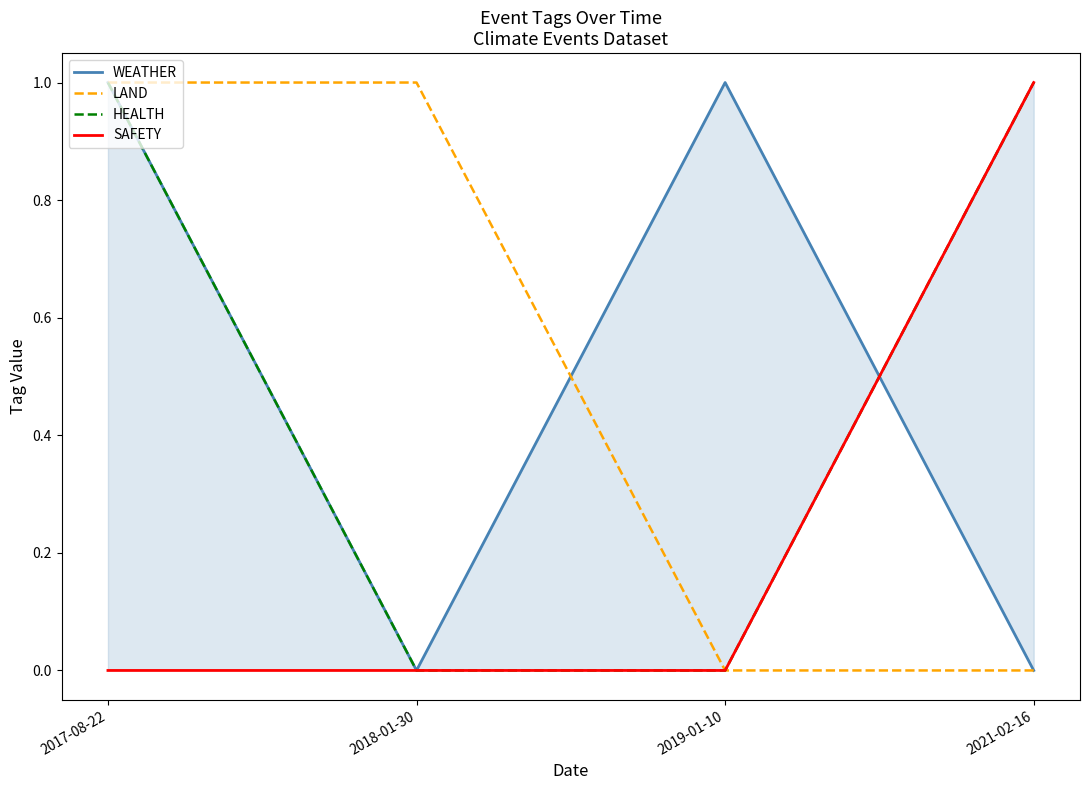

At how many categories does at least one series exceed 0?

4